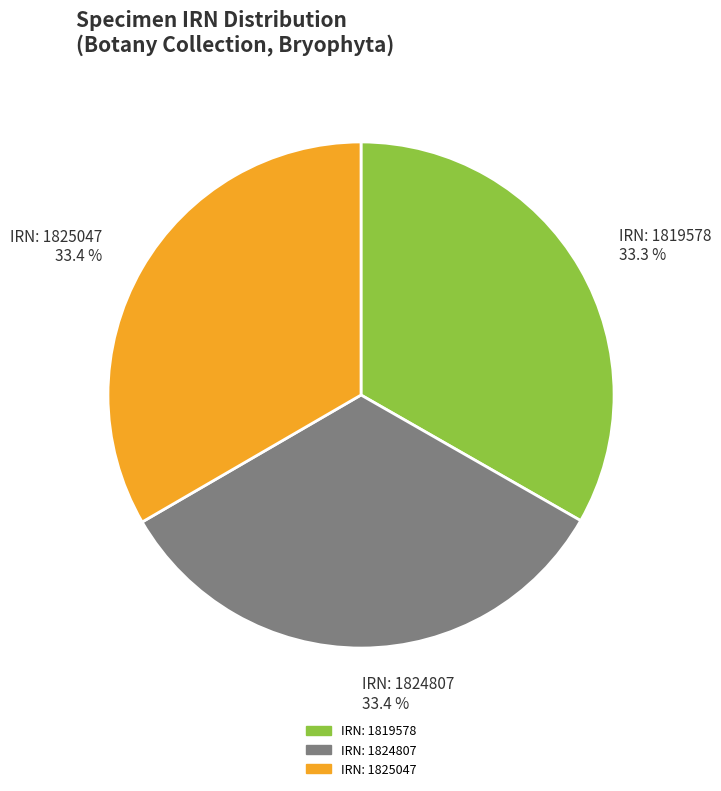

Is there any slice that represents more than half of the pie?

No